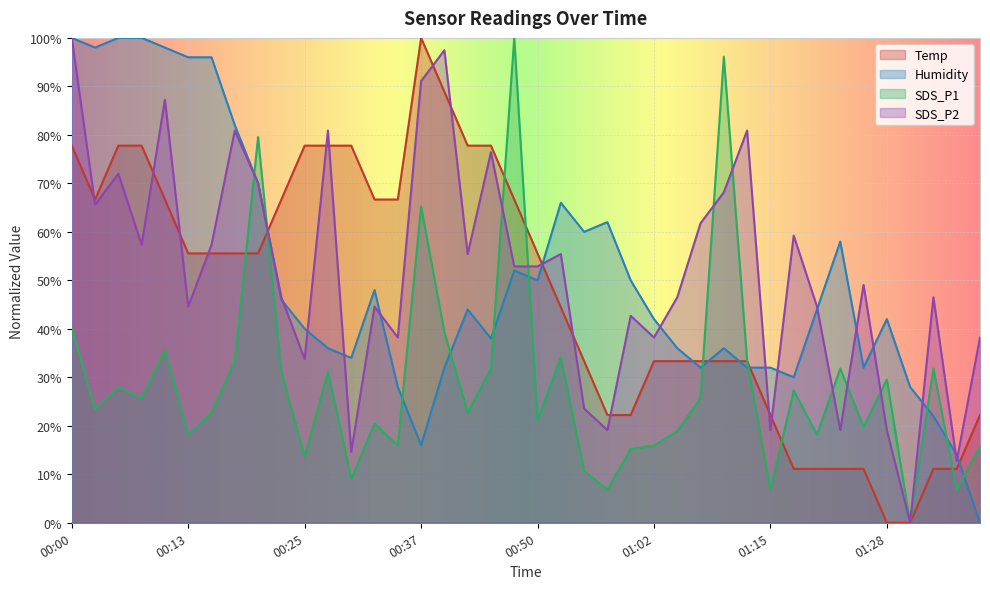

List the series in order of their peak value, highest first.

Temp, Humidity, SDS_P1, SDS_P2